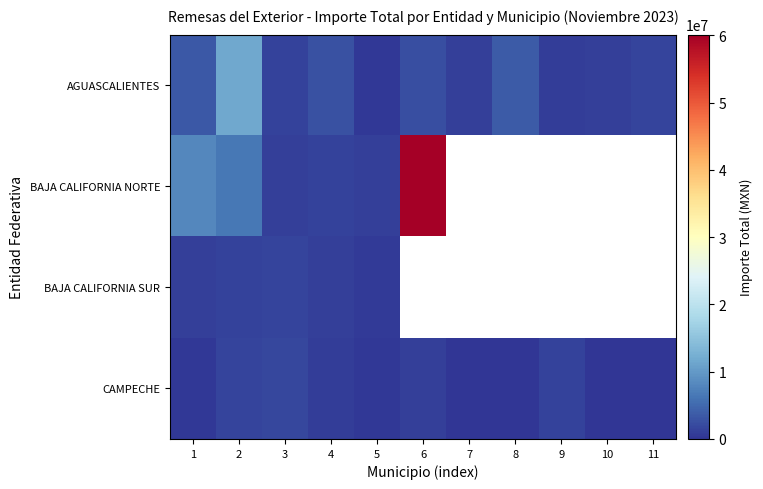

What is the sum of the CAMPECHE values at 8 and 4?

889842.2